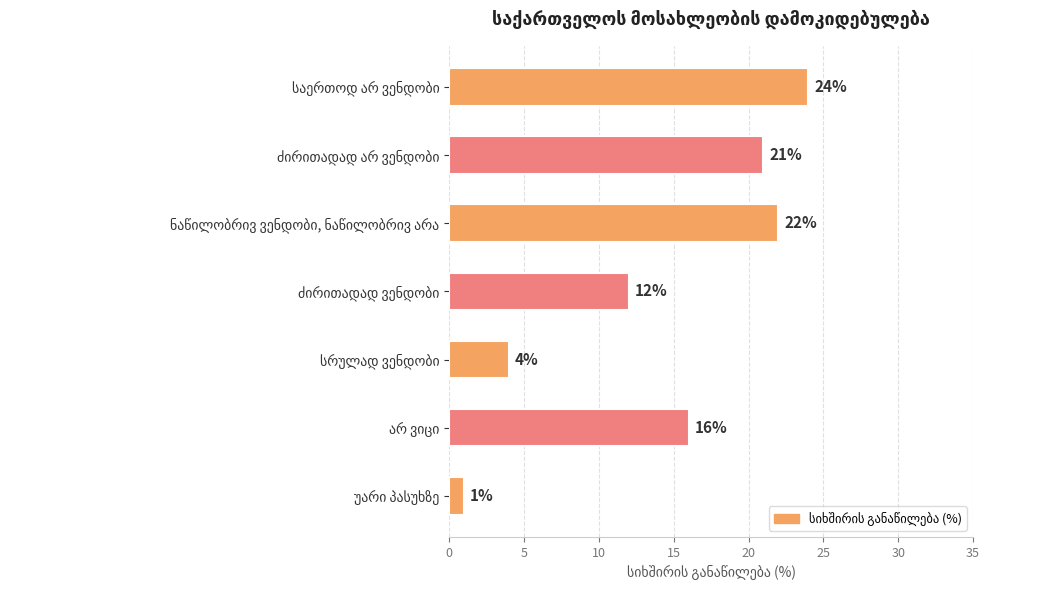

Reading top to bottom, list all the values displayed in this chart.

24	21	22	12	4	16	1